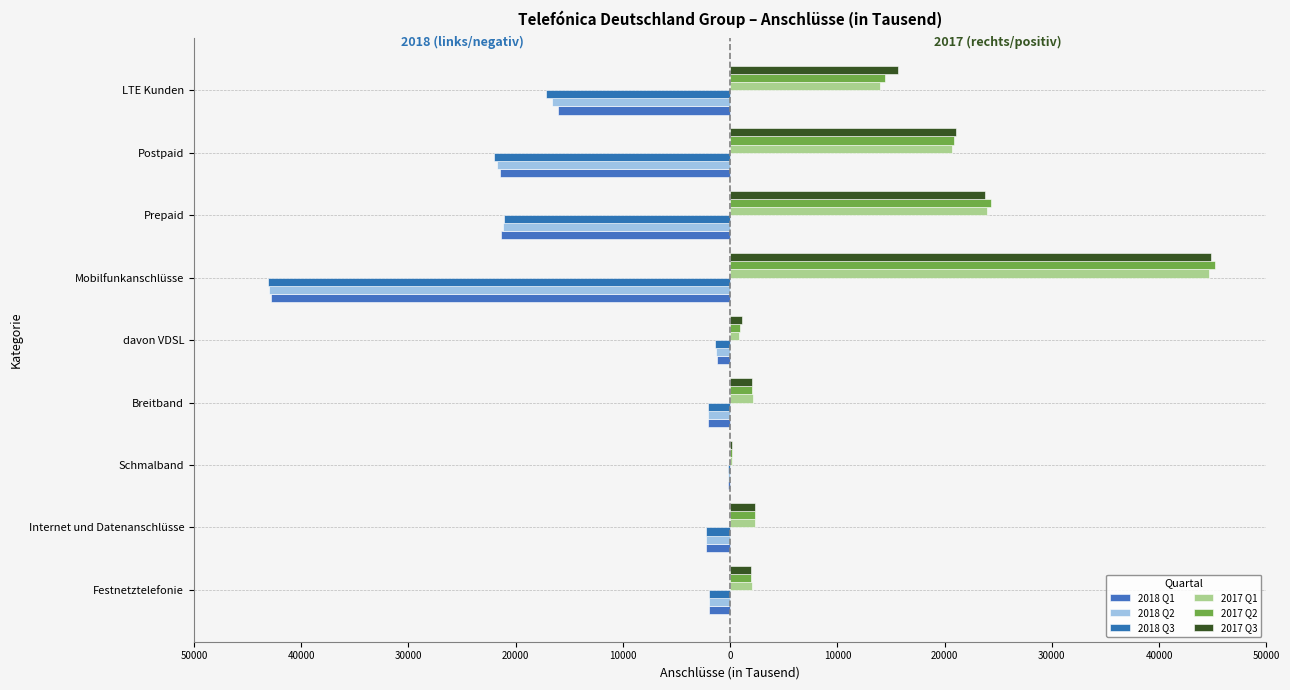

What is the difference between the maximum and second lowest values in the 2017 Q2 series?

44233.7